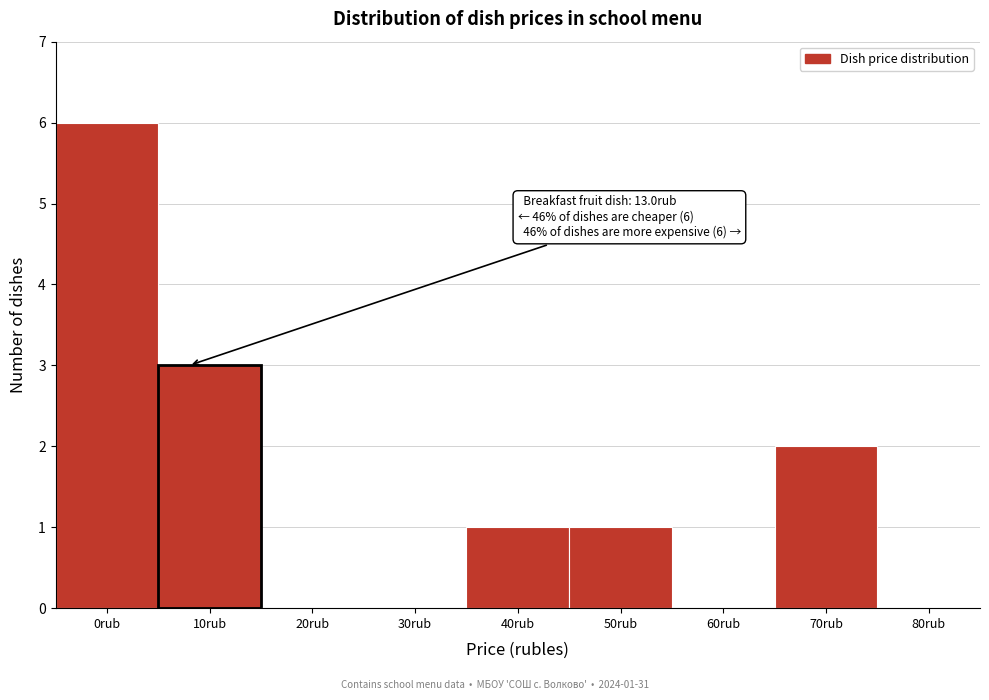

Reading right to left, transcribe all the data shown in this chart.

80rub=0	70rub=2	60rub=0	50rub=1	40rub=1	30rub=0	20rub=0	10rub=3	0rub=6